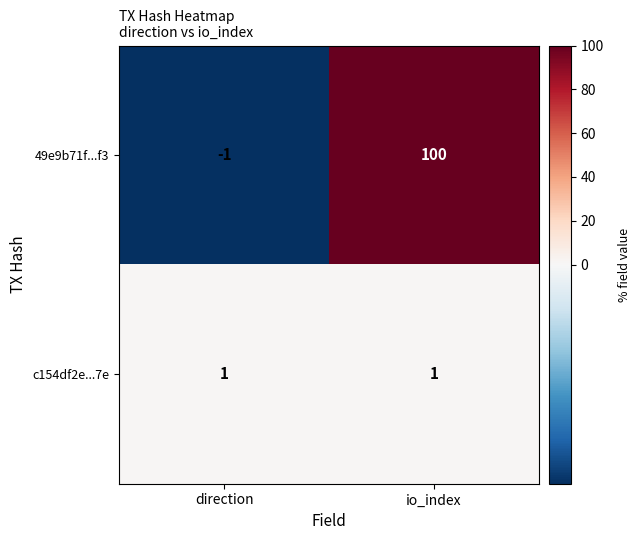

At which label is 49e9b71f...f3 closest to 49?

direction